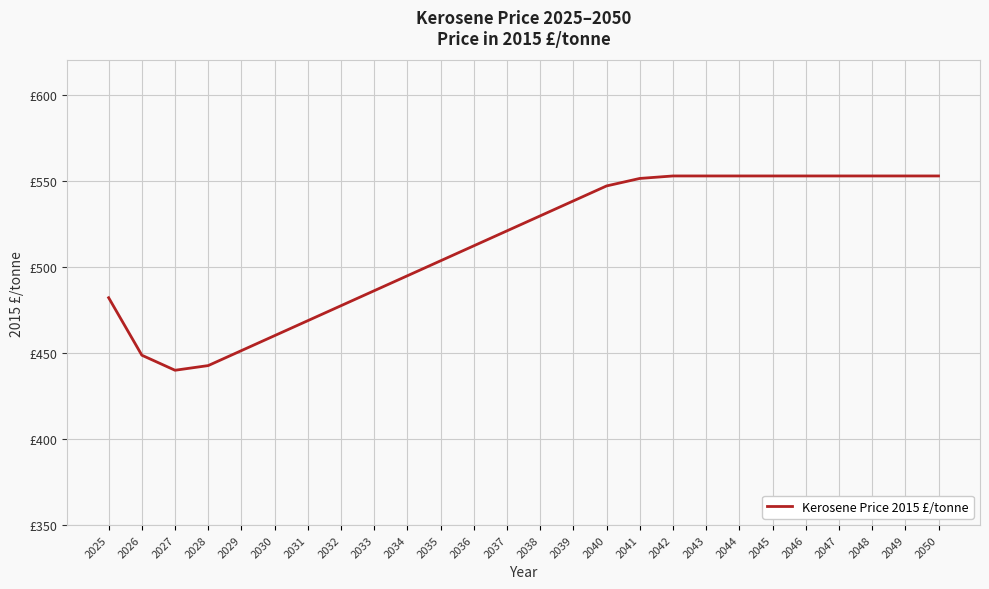

Does the chart display data point markers on the line(s)?

No